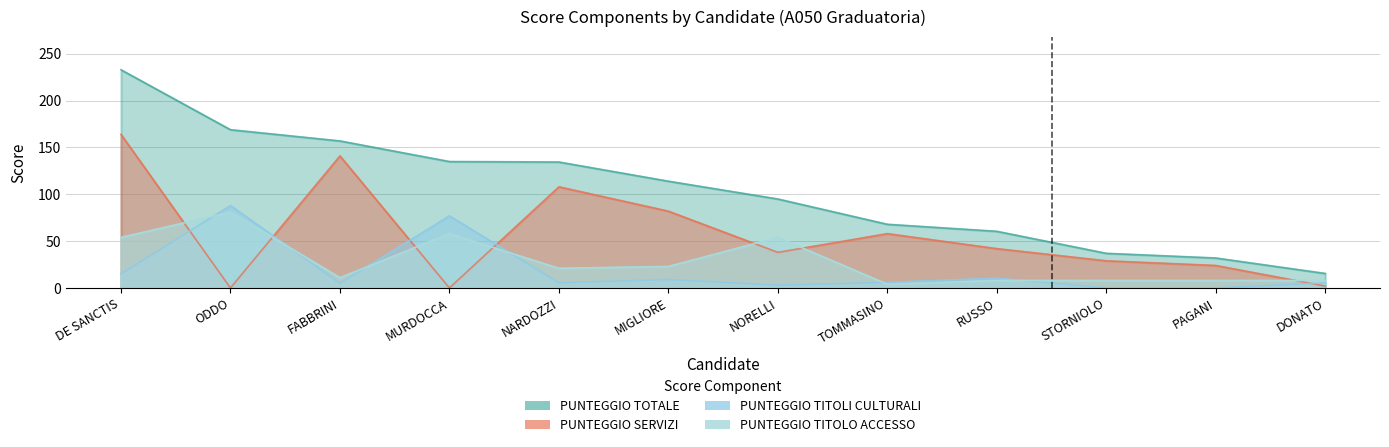

Is the value of PUNTEGGIO TITOLI CULTURALI at DONATO greater than the value of PUNTEGGIO TITOLO ACCESSO at DONATO?

No